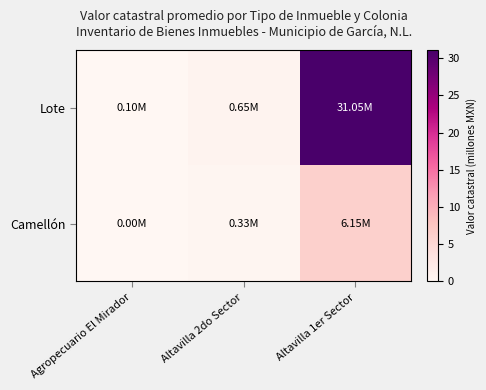

Reading left to right, what are all the values shown in this chart?

Lote: Agropecuario El Mirador=0.1	Altavilla 2do Sector=0.6	Altavilla 1er Sector=31.0
Camellón: Agropecuario El Mirador=0.0	Altavilla 2do Sector=0.3	Altavilla 1er Sector=6.1